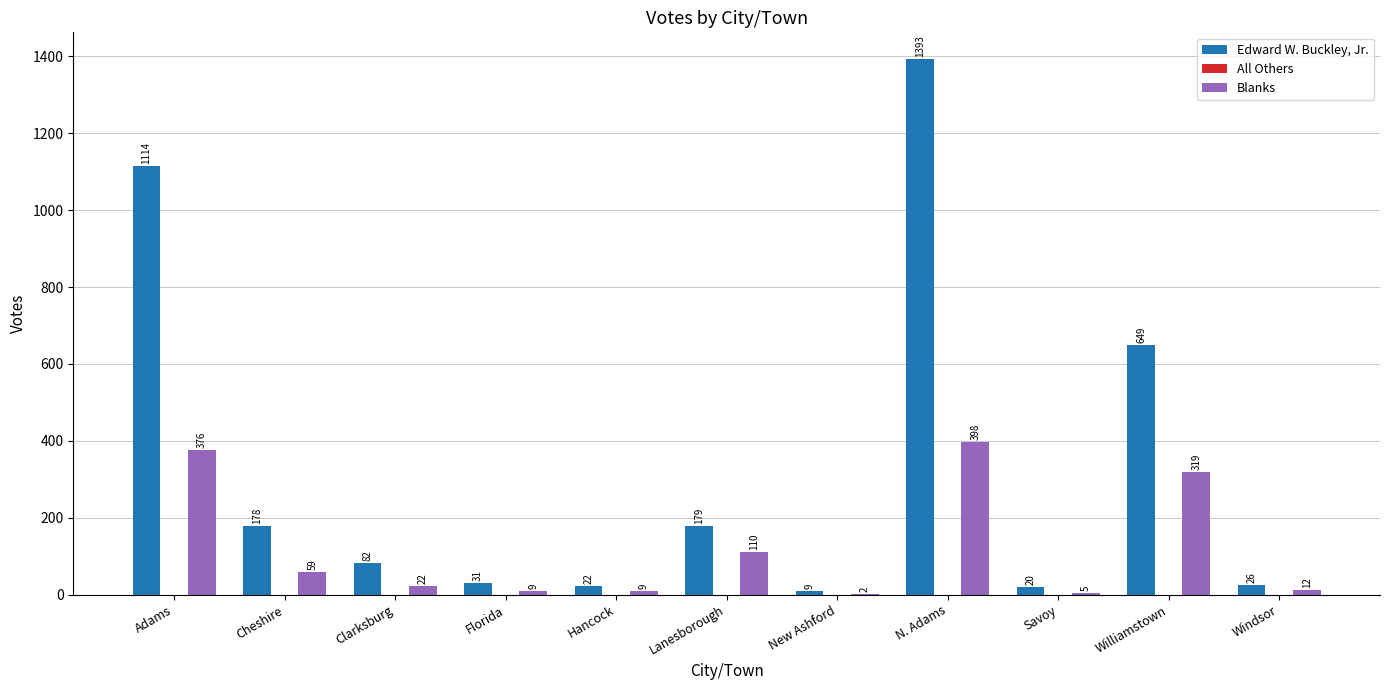

Is the value of Blanks at Adams greater than the value of Edward W. Buckley, Jr. at Savoy?

Yes